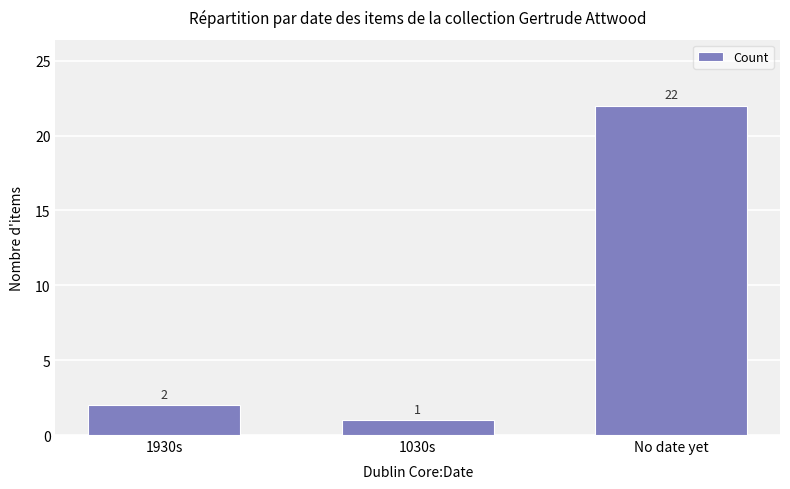

What is the ratio of the value at No date yet to the value at 1930s?

11.0